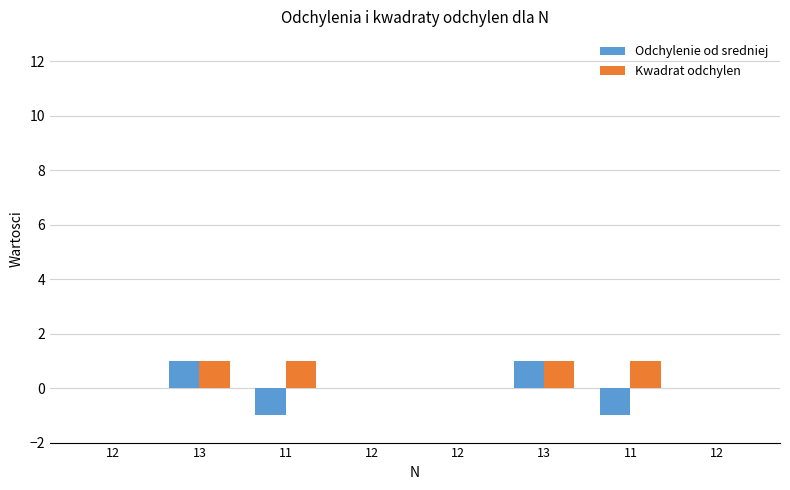

Are the bars grouped side by side (vs. stacked)?

Yes